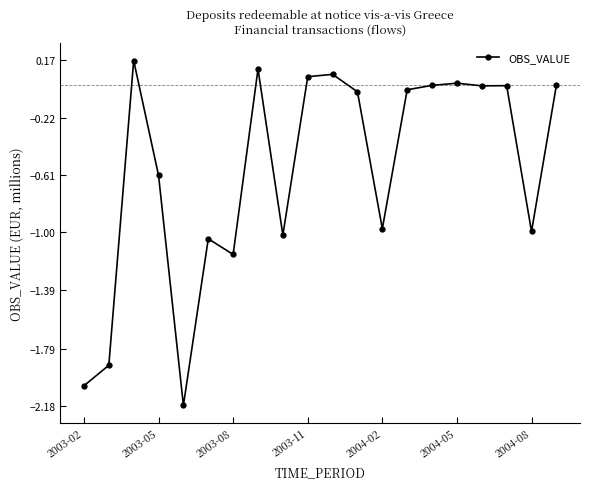

True or false: the data has more than 0 interior local peaks.

True